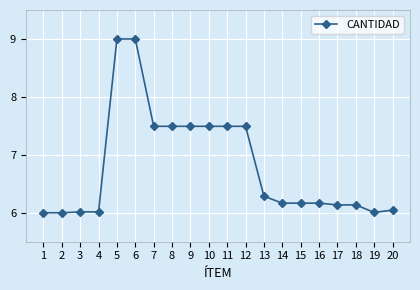

The value at 3 is 9.3. True or false?

False